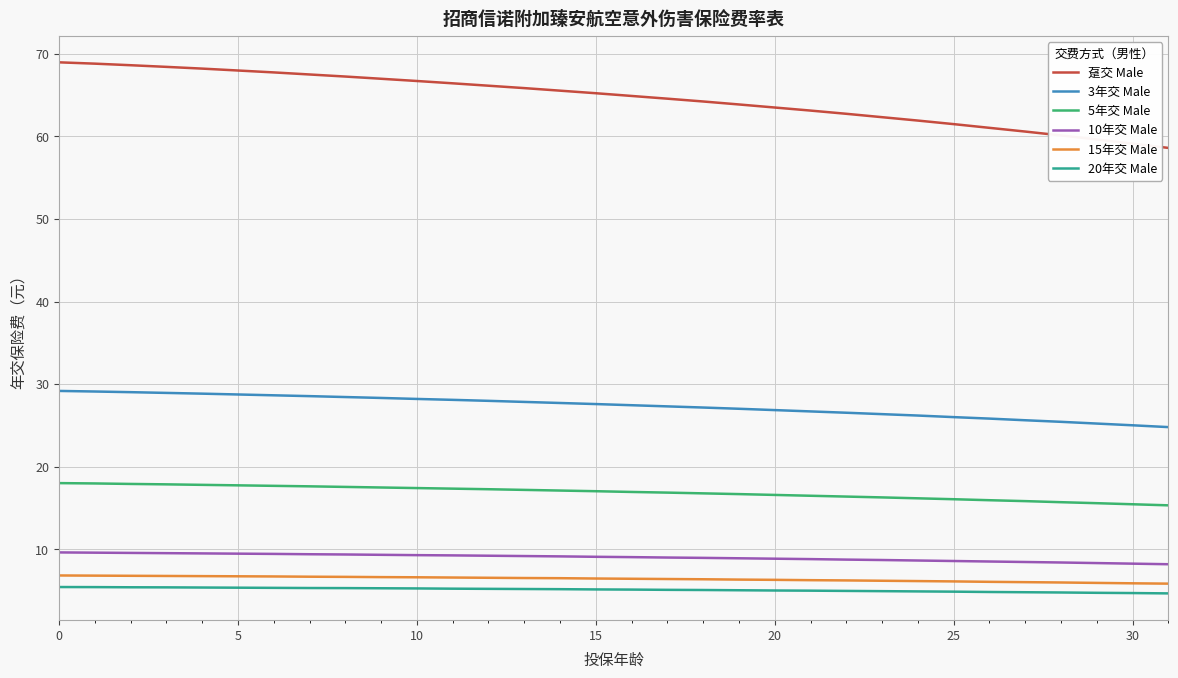

Which series has the widest spread of values?

趸交 Male